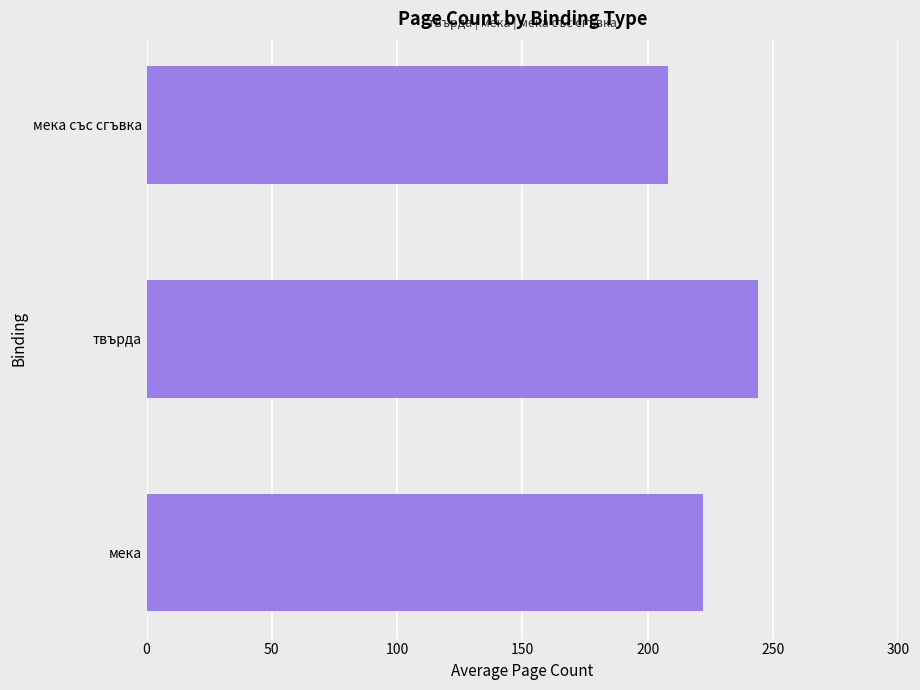

Which category has the lowest value across all series?

мека със сгъвка